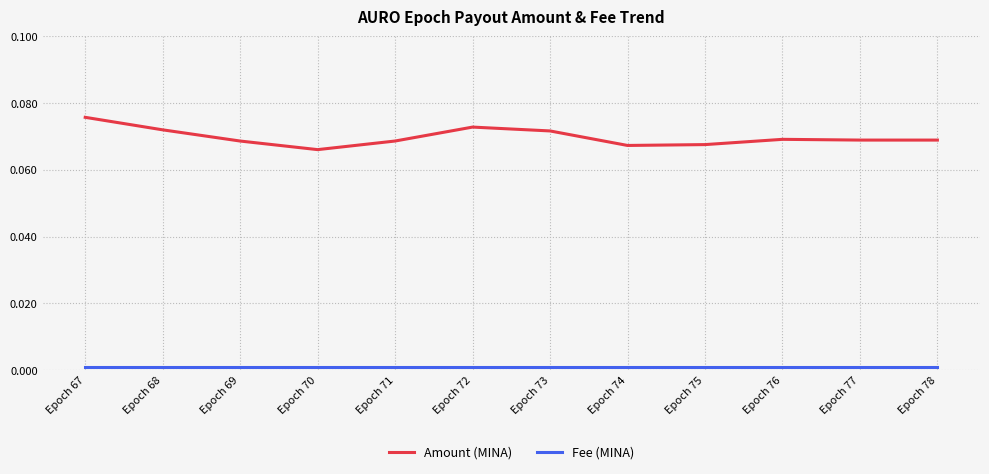

How many distinct data groups are displayed?

2